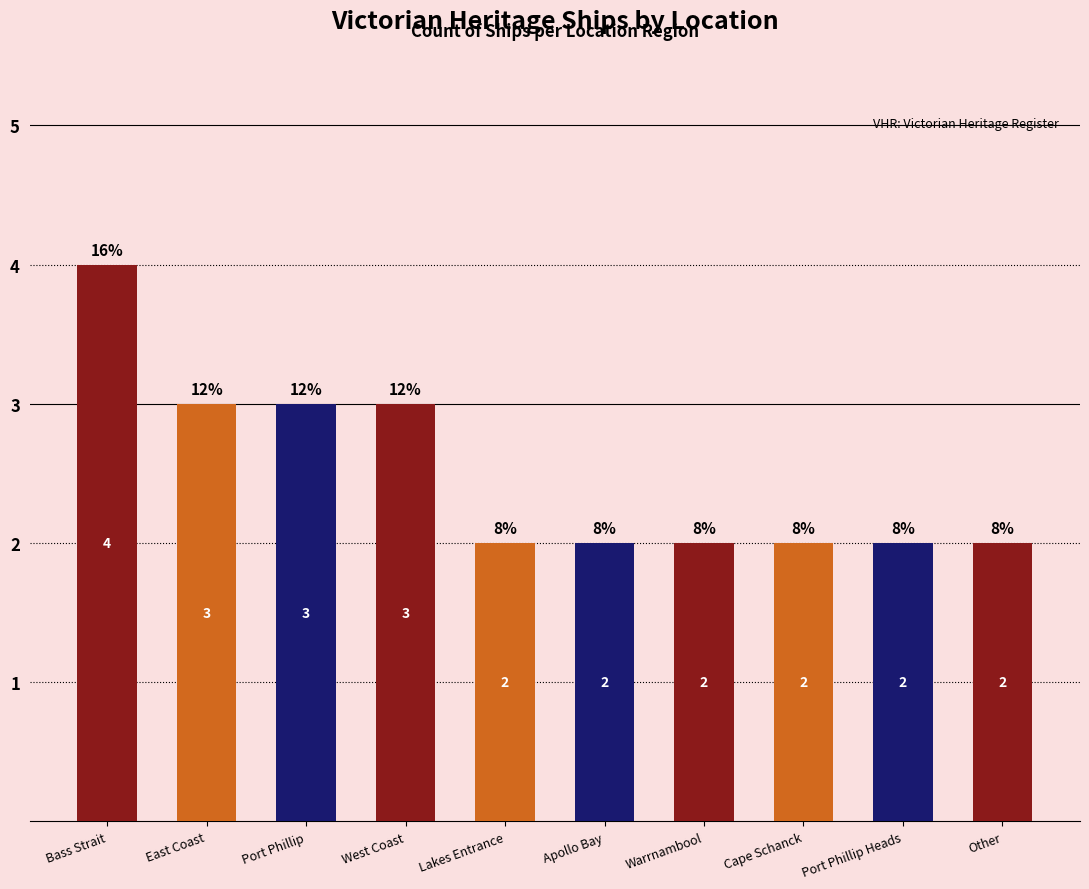

The value at Bass Strait is 4. True or false?

True